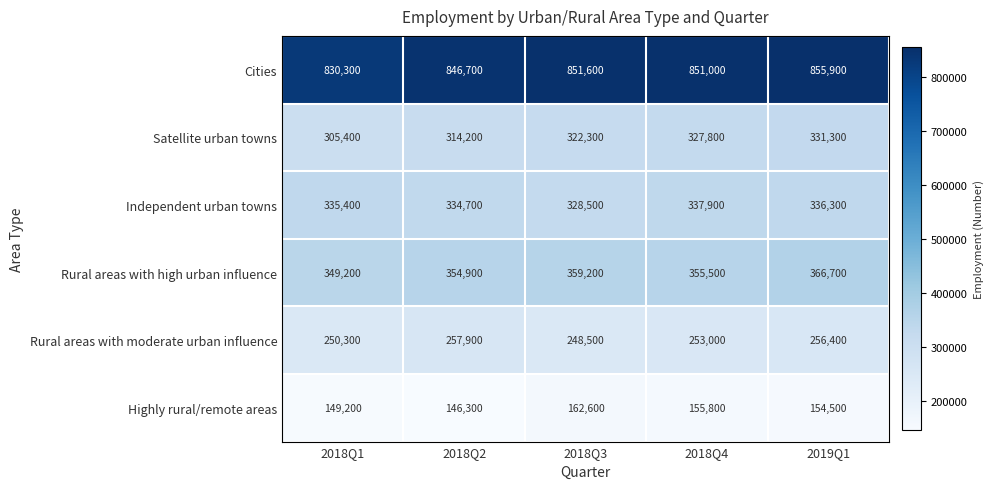

Rank the series at 2019Q1 from lowest to highest value.

Highly rural/remote areas, Rural areas with moderate urban influence, Satellite urban towns, Independent urban towns, Rural areas with high urban influence, Cities